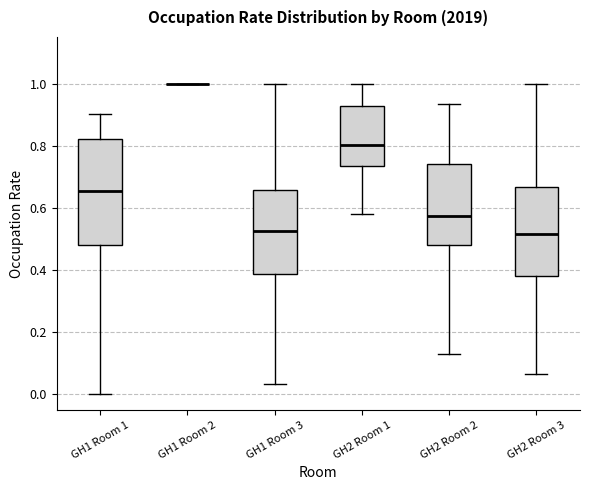

Reading left to right, read every box against the y-axis: the position of its median line, the range the box covers, and the ends of its whiskers. The values are not printed on the chart, so give them approximately, as read against the axis.

GH1 Room 1: median 0.66, box 0.48 to 0.82, whiskers 0.00 to 0.90
GH1 Room 2: box collapsed to a line at 1.00, whiskers 1.00 to 1.00
GH1 Room 3: median 0.52, box 0.38 to 0.66, whiskers 0.04 to 1.00
GH2 Room 1: median 0.80, box 0.74 to 0.92, whiskers 0.58 to 1.00
GH2 Room 2: median 0.58, box 0.48 to 0.74, whiskers 0.12 to 0.94
GH2 Room 3: median 0.52, box 0.38 to 0.66, whiskers 0.06 to 1.00